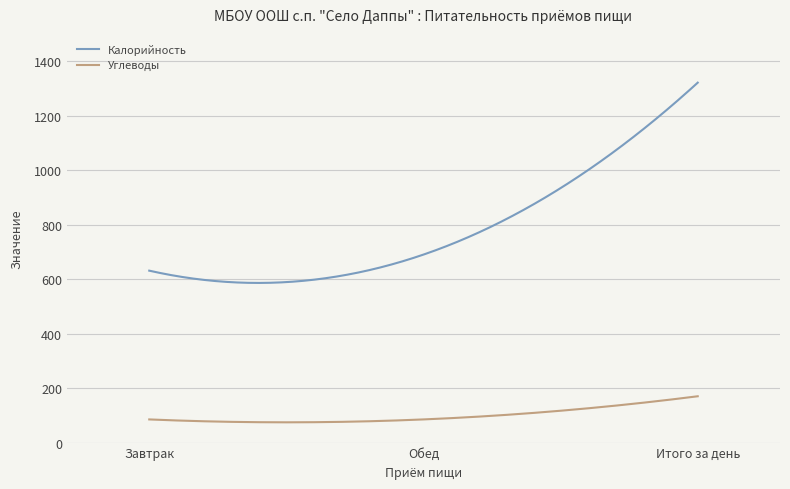

How many lines are shown in the chart?

2